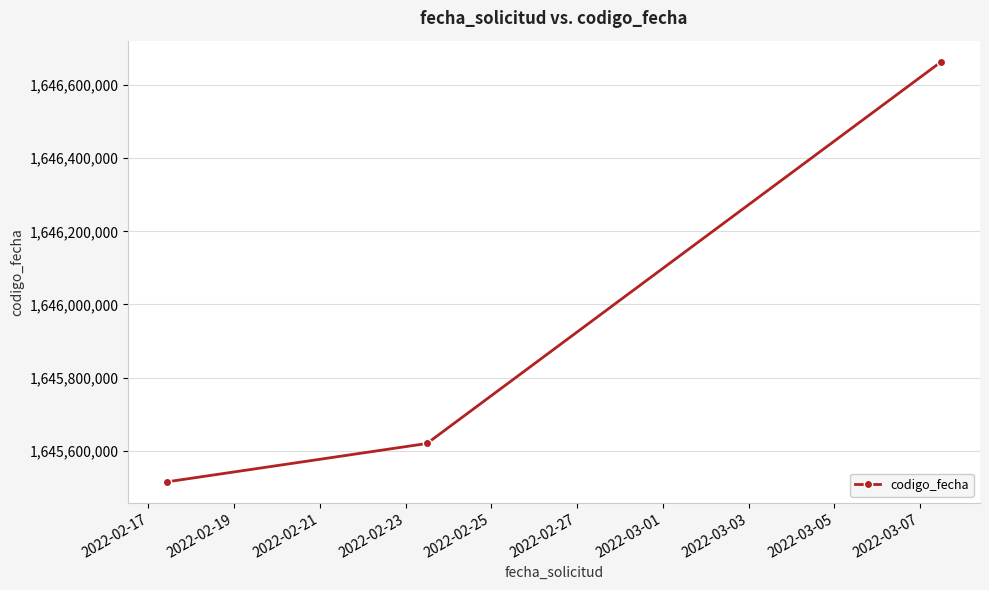

How many values are below 1645619477?

1